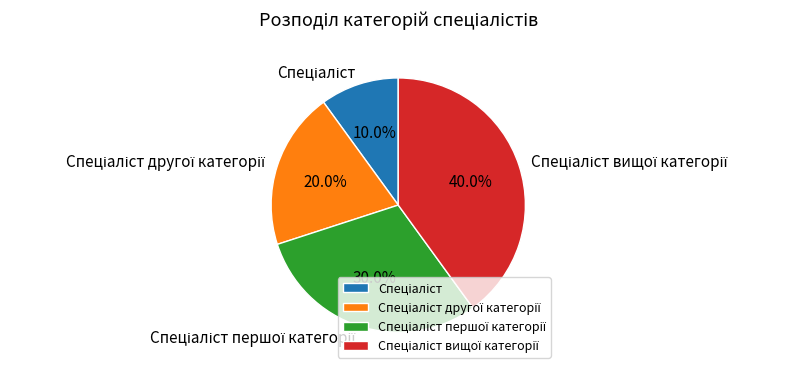

Is there any slice that represents more than half of the pie?

No